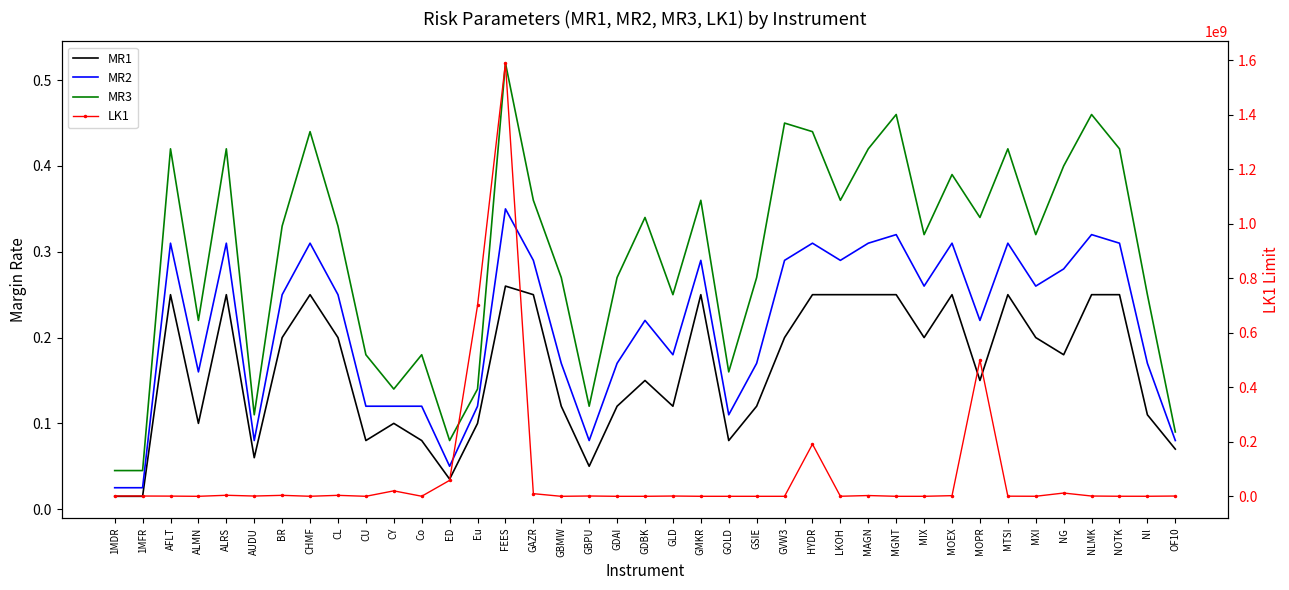

What is the minimum value for LK1?

750.0